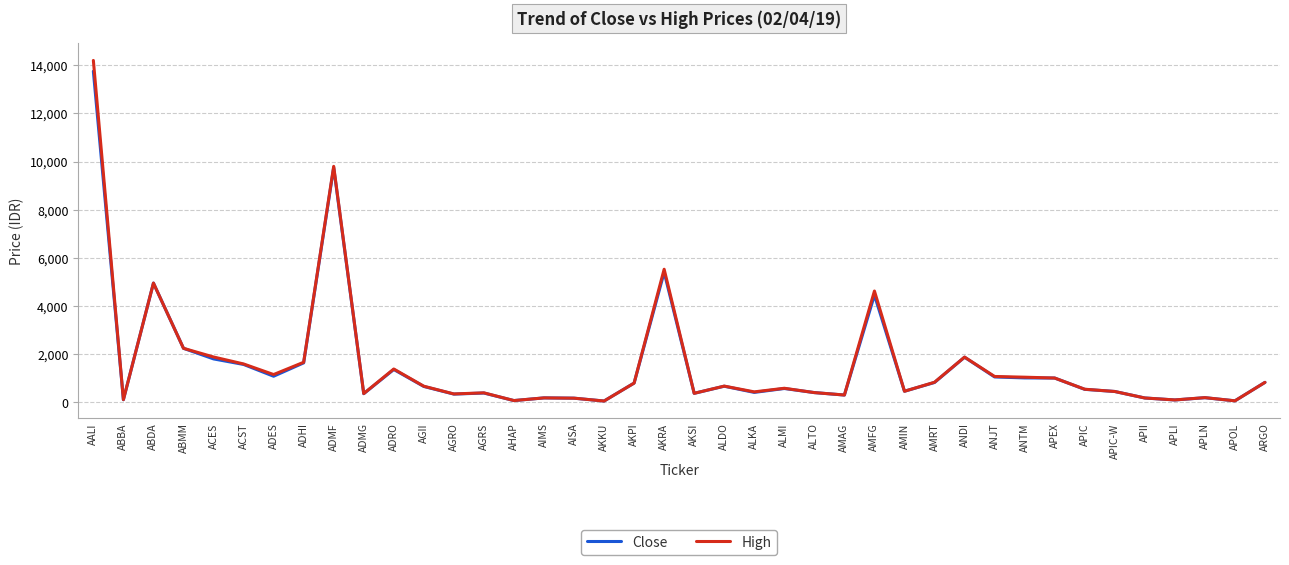

Where is the first local minimum for Close?

ABBA